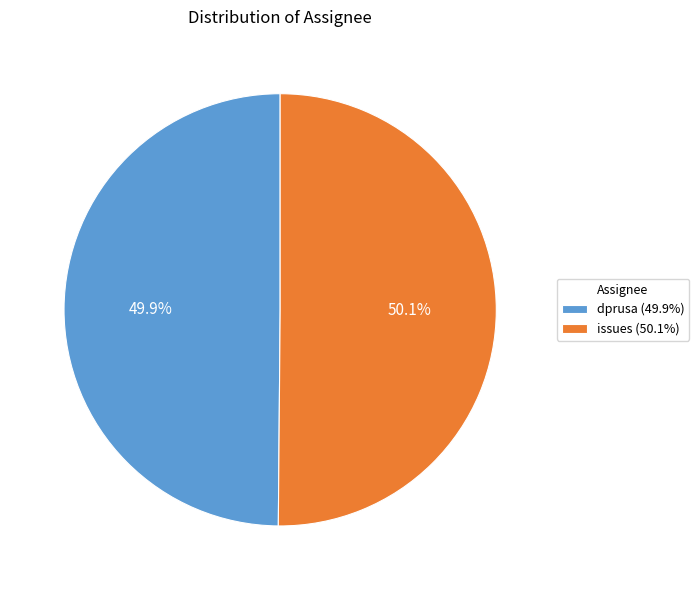

Combined, what portion of the pie is issues and dprusa?

100.0%